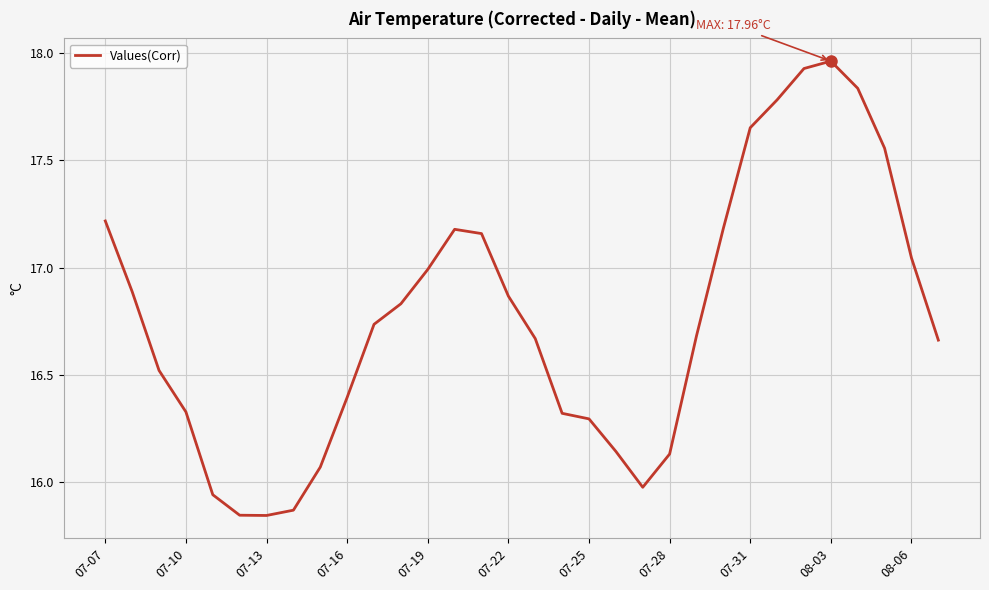

How many lines are shown in the chart?

1